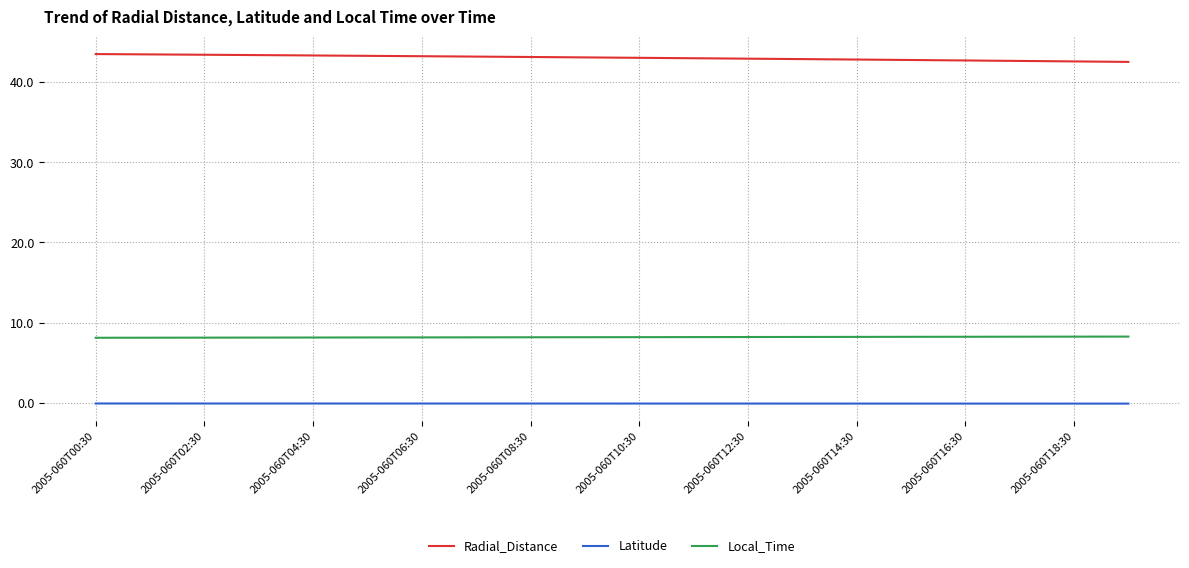

How many lines are shown in the chart?

3